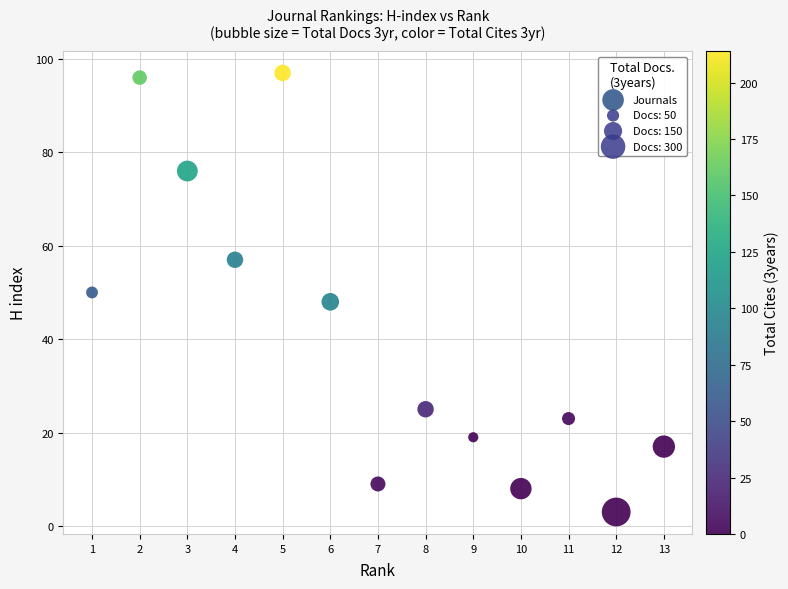

What is the range of Y values (max minus min)?

94